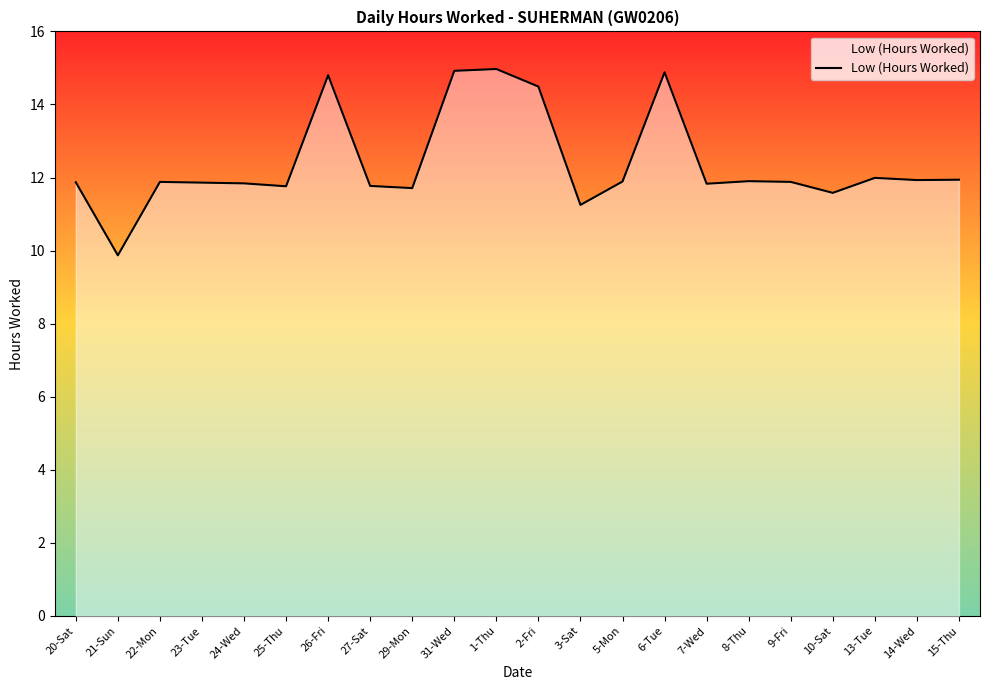

What is the maximum value shown in the chart?

15.0